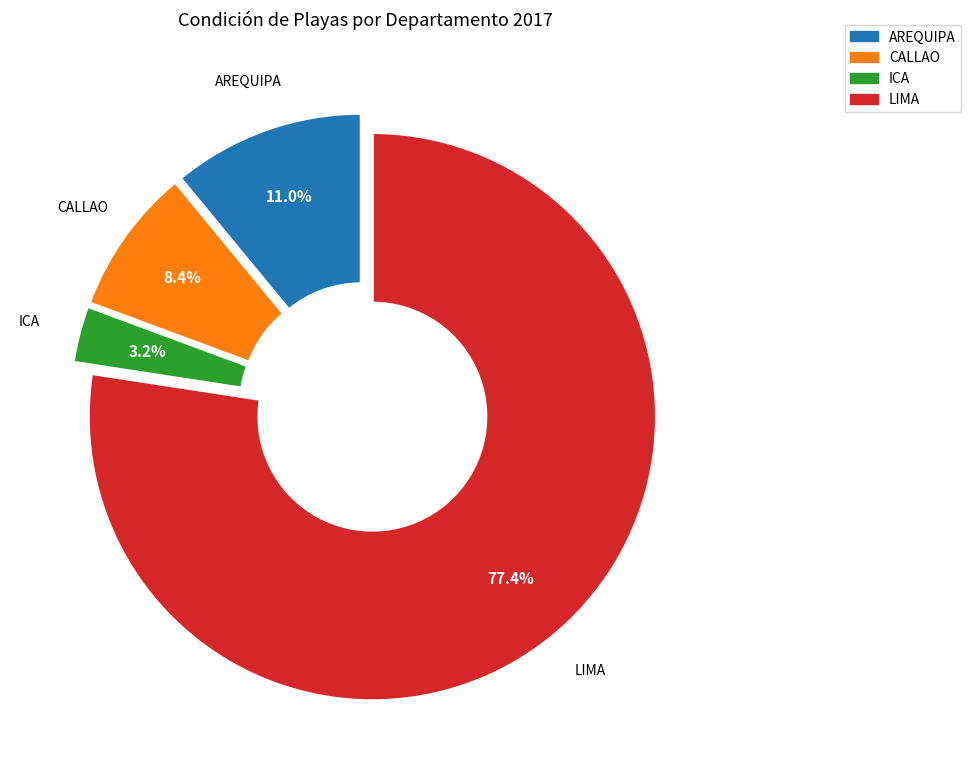

How much of the chart is everything except ICA?

96.8%